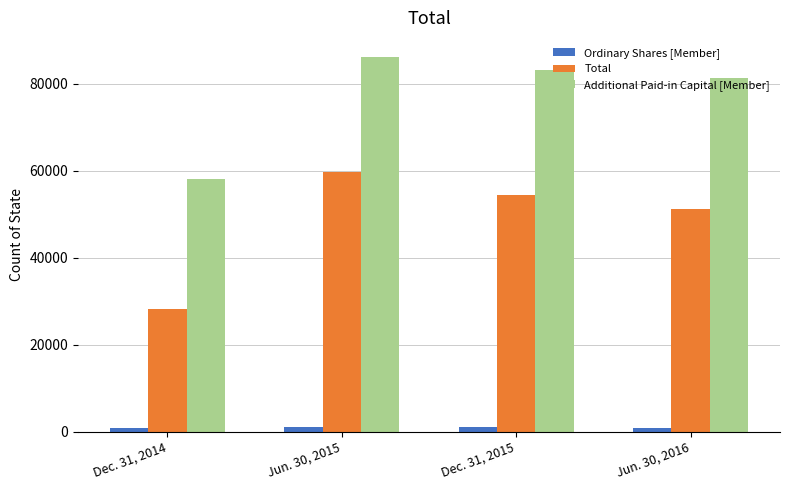

The value of Additional Paid-in Capital [Member] at Dec. 31, 2014 is 58210. True or false?

True